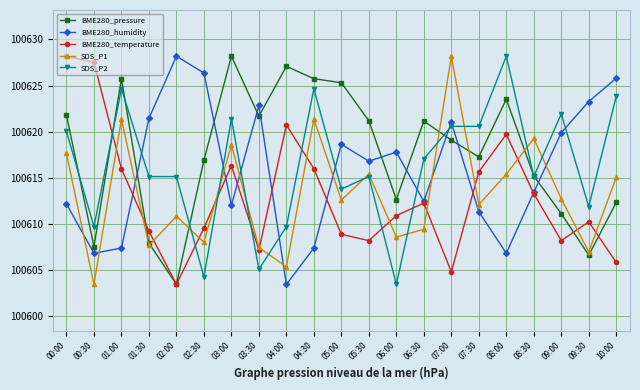

Where is the first local maximum for BME280_humidity?

02:00